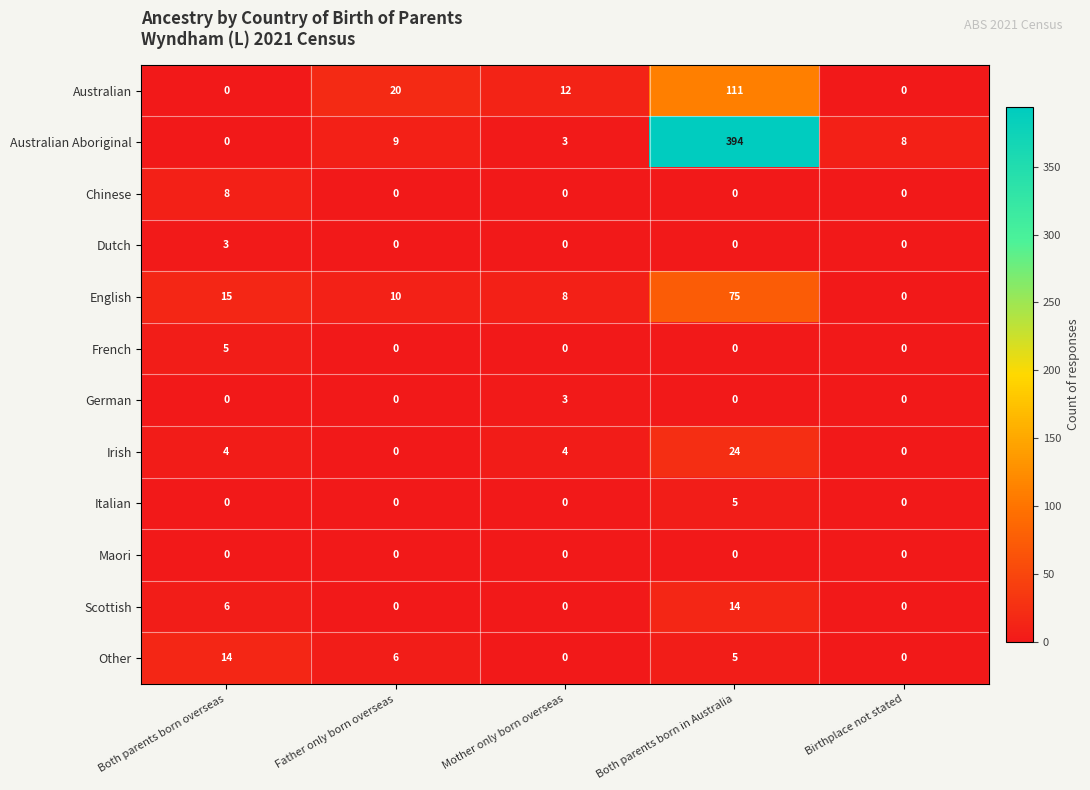

At which label is Other closest to 7?

Father only born overseas